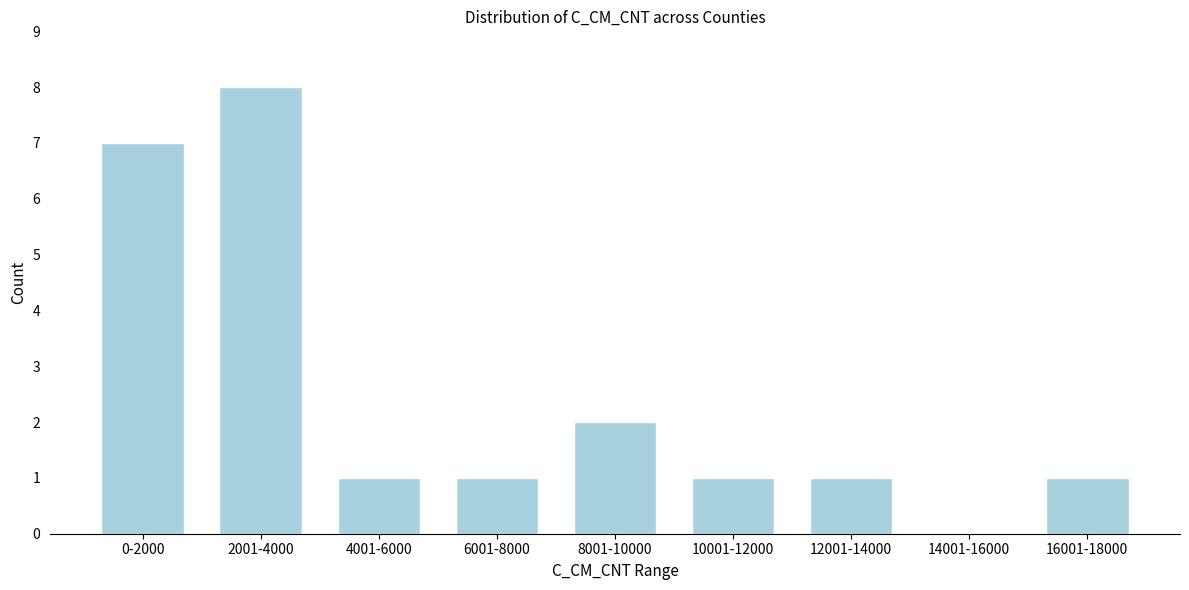

Reading left to right, list all the values displayed in this chart.

0-2000=7	2001-4000=8	4001-6000=1	6001-8000=1	8001-10000=2	10001-12000=1	12001-14000=1	14001-16000=0	16001-18000=1